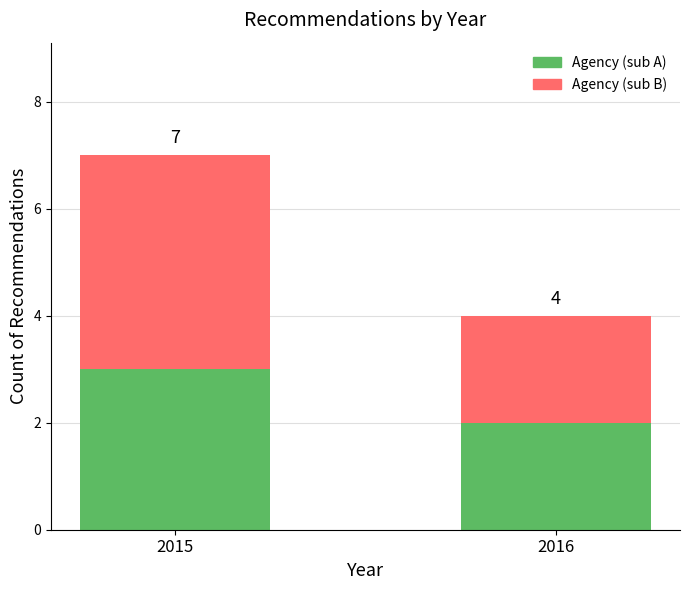

True or false: Agency (sub A) has a value of 5 at 2015.

False